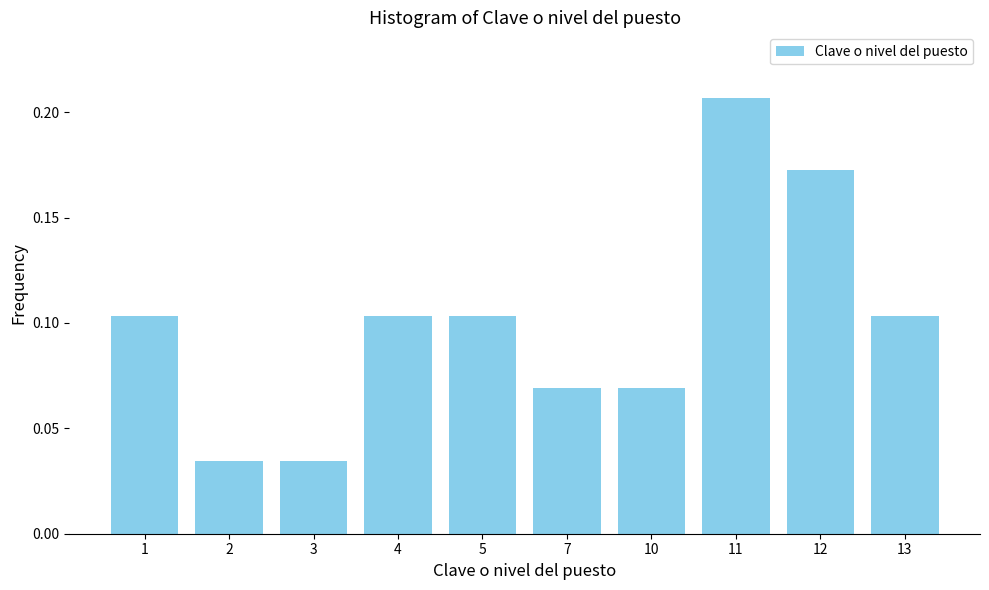

At which category does the chart reach its peak across all series?

11